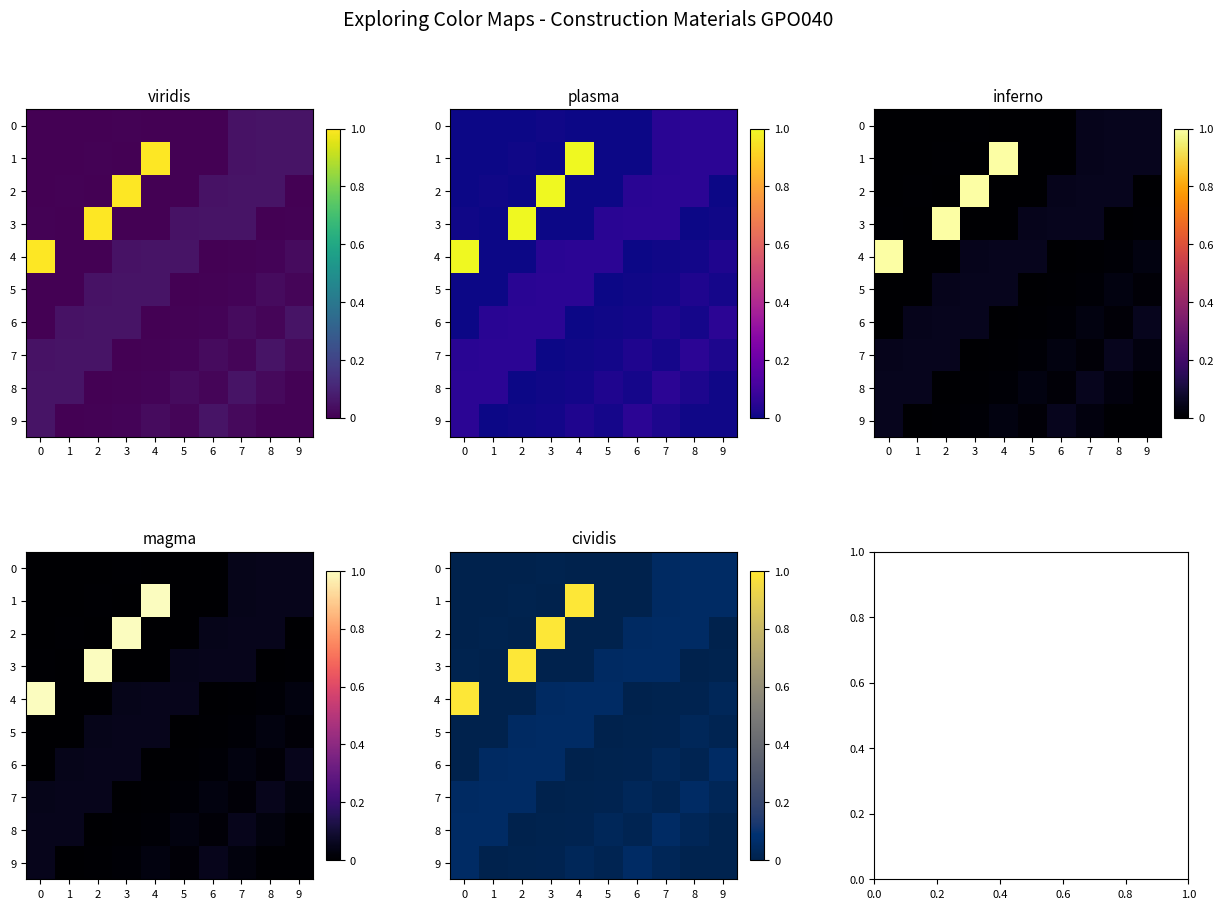

Is the value of 7 at 3 greater than the value of 4 at 7?

No